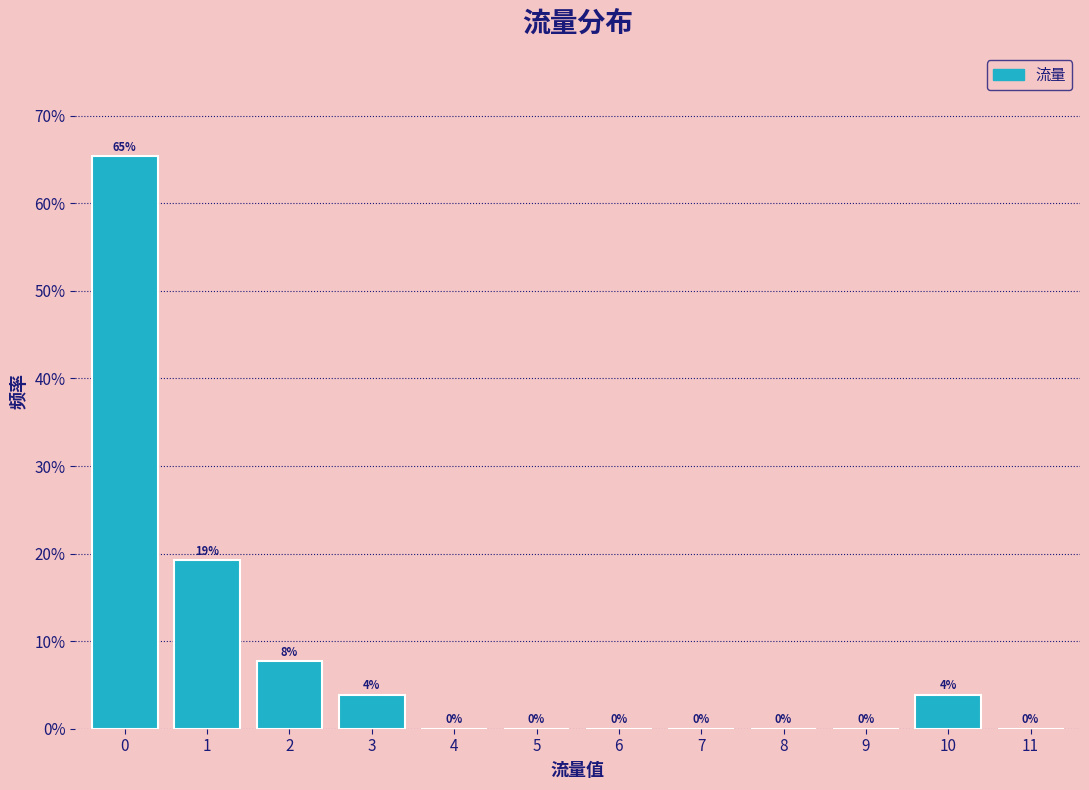

What is the maximum value shown in the chart?

65.4